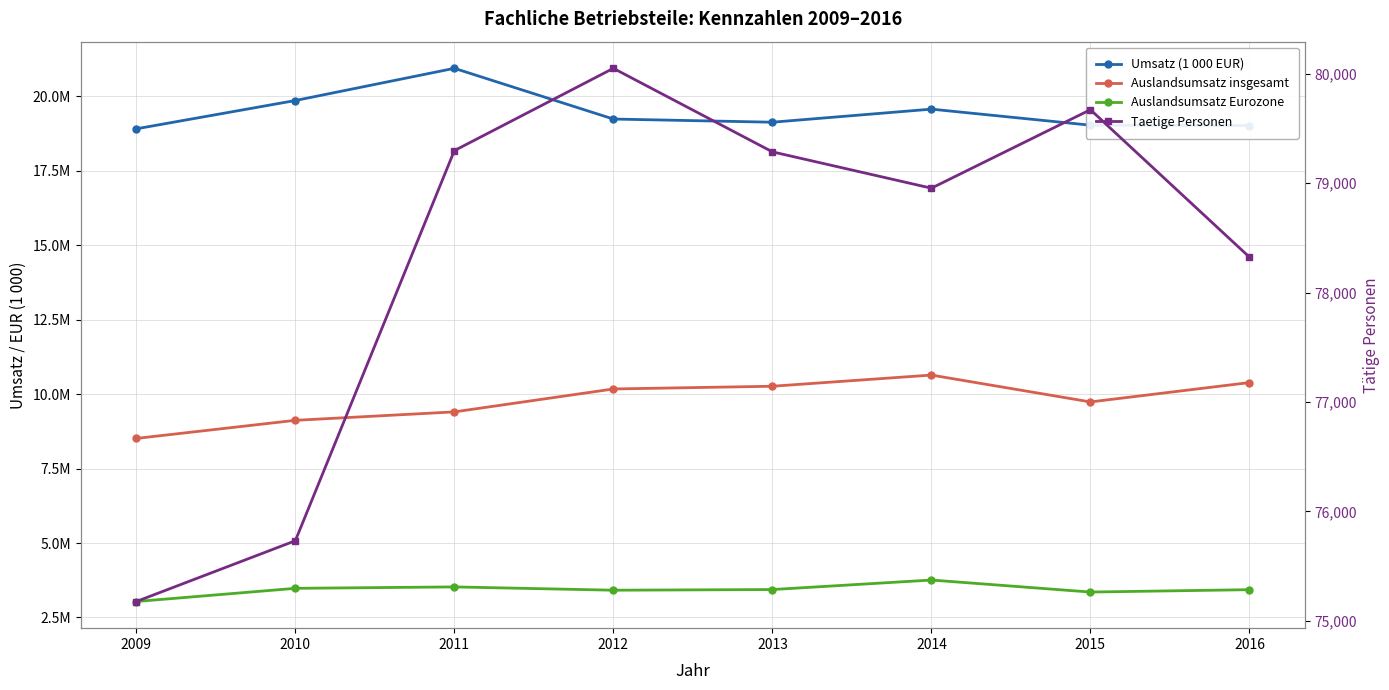

Where does the Umsatz (1 000 EUR) series first go above 19229945?

2010